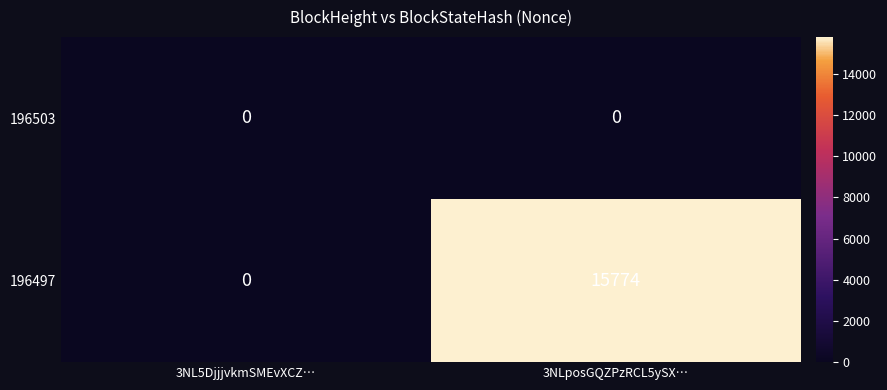

The 196497 series shows 0 at 3NL5DjjjvkmSMEvXCZ…. True or false?

True